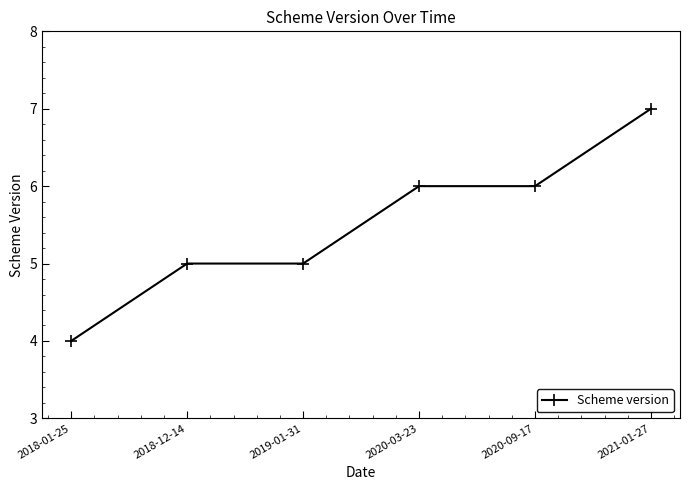

Is it true that the value at 2020-09-17 is 6?

True